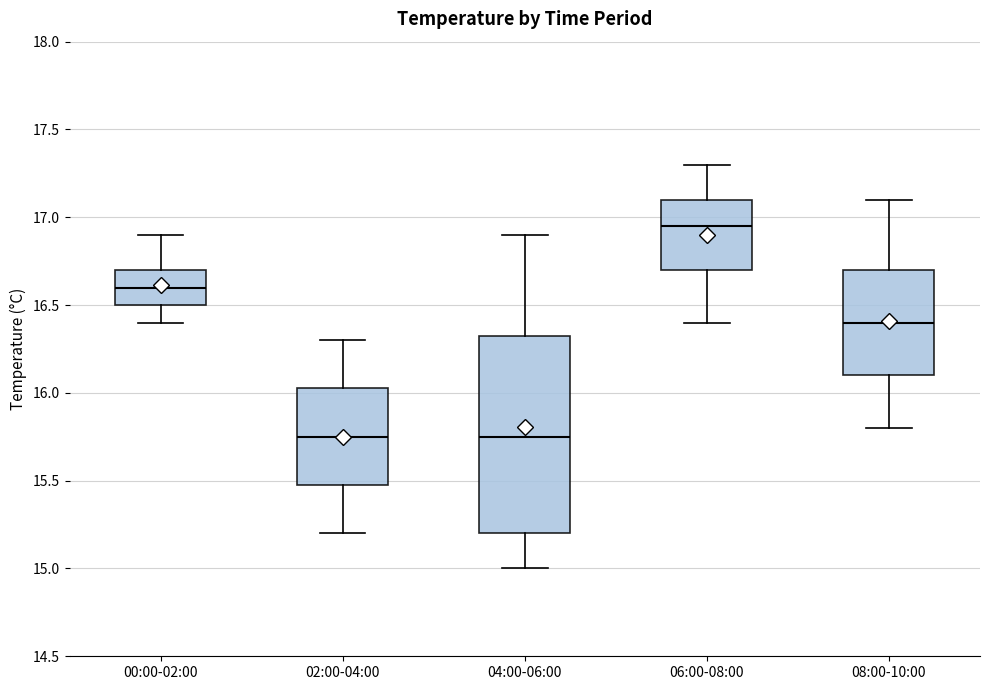

Reading left to right, transcribe this box plot: for each box, give where its median line is, the range the box spans, and where its two whiskers end, as read against the y-axis. The values are not printed on the chart, so give them approximately, as read against the axis.

00:00-02:00: median 16.60, box 16.50 to 16.70, whiskers 16.40 to 16.90
02:00-04:00: median 15.75, box 15.50 to 16.05, whiskers 15.20 to 16.30
04:00-06:00: median 15.75, box 15.20 to 16.35, whiskers 15.00 to 16.90
06:00-08:00: median 16.95, box 16.70 to 17.10, whiskers 16.40 to 17.30
08:00-10:00: median 16.40, box 16.10 to 16.70, whiskers 15.80 to 17.10